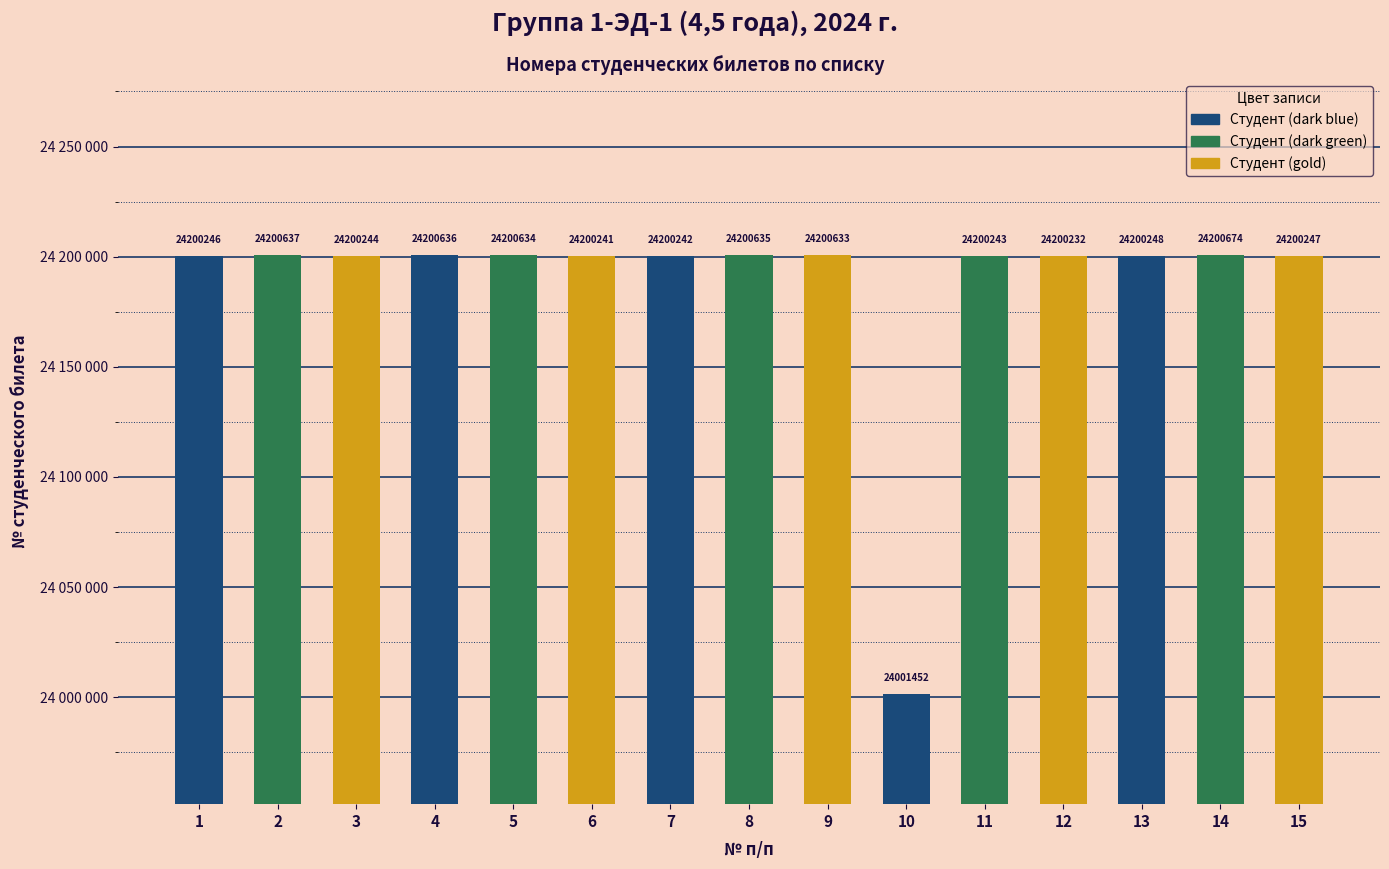

Is it true that the value at 13 is 24200248?

True